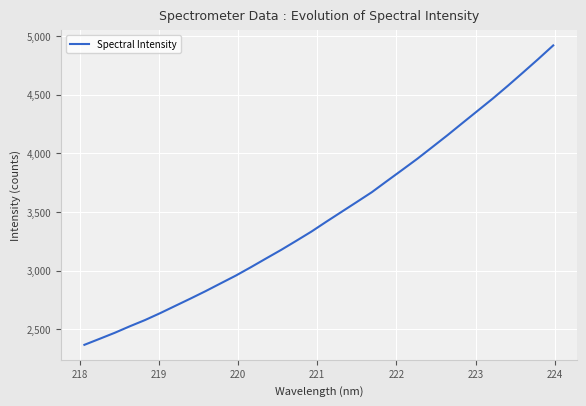

What is the maximum value shown in the chart?

4919.5